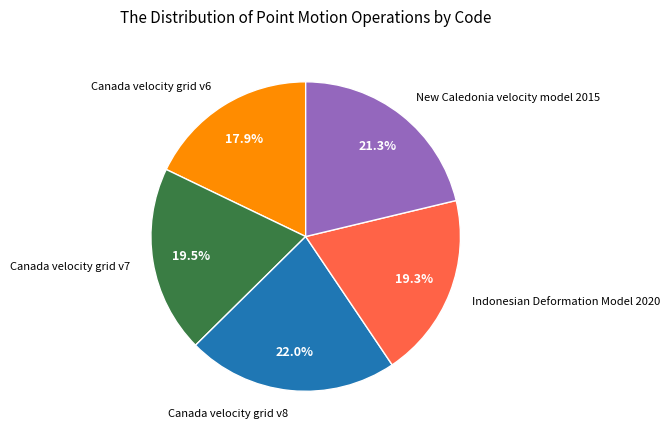

Count the number of slices in the pie.

5